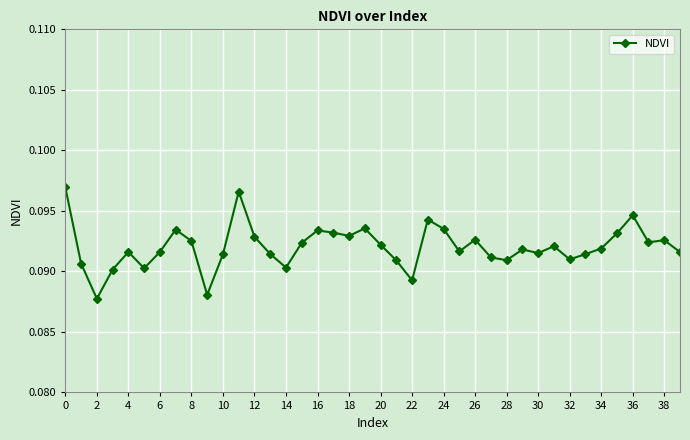

True or false: there are more than 1 points higher than both neighbors.

True